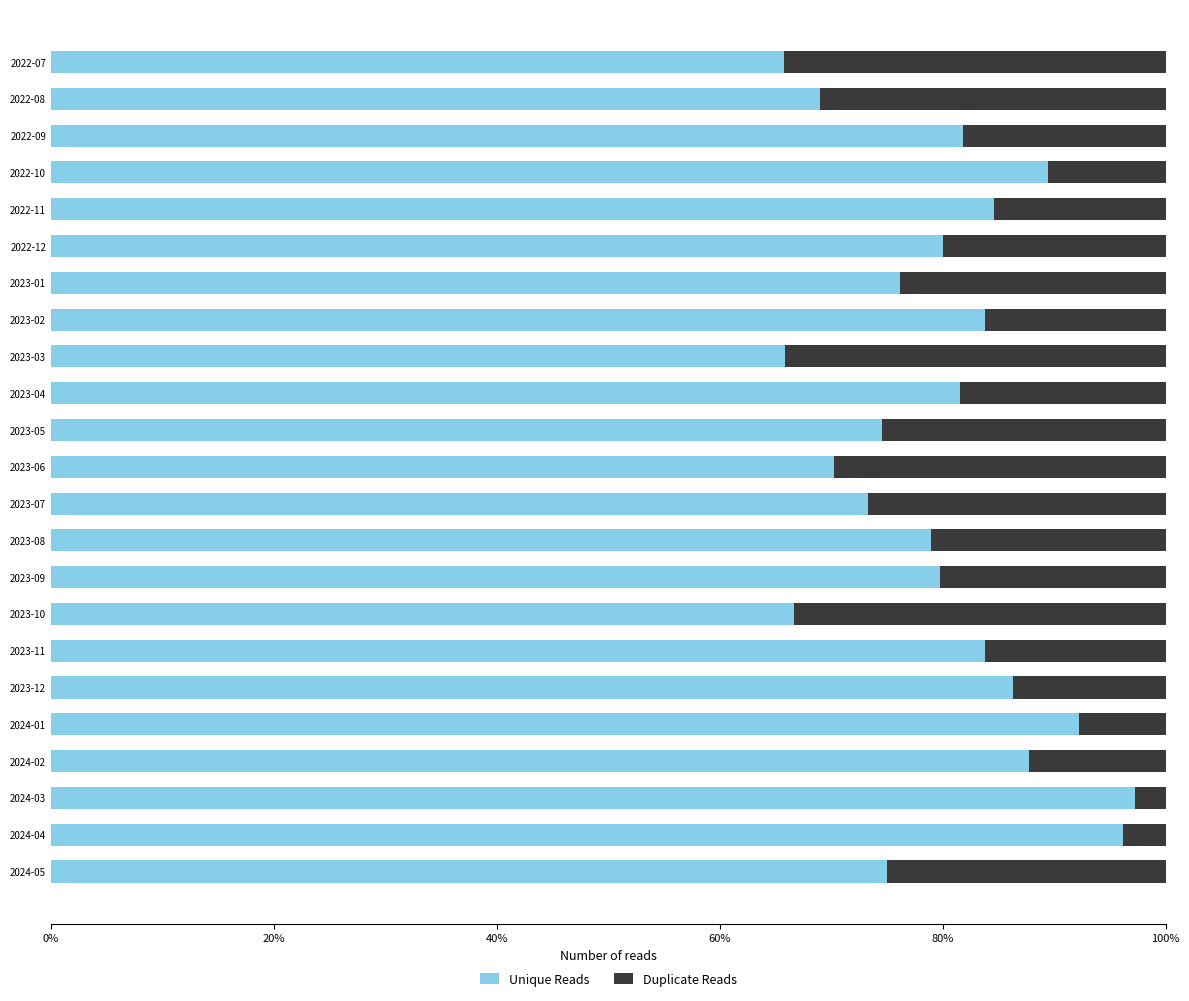

What is the total value across all series at 2023-11?

100.0